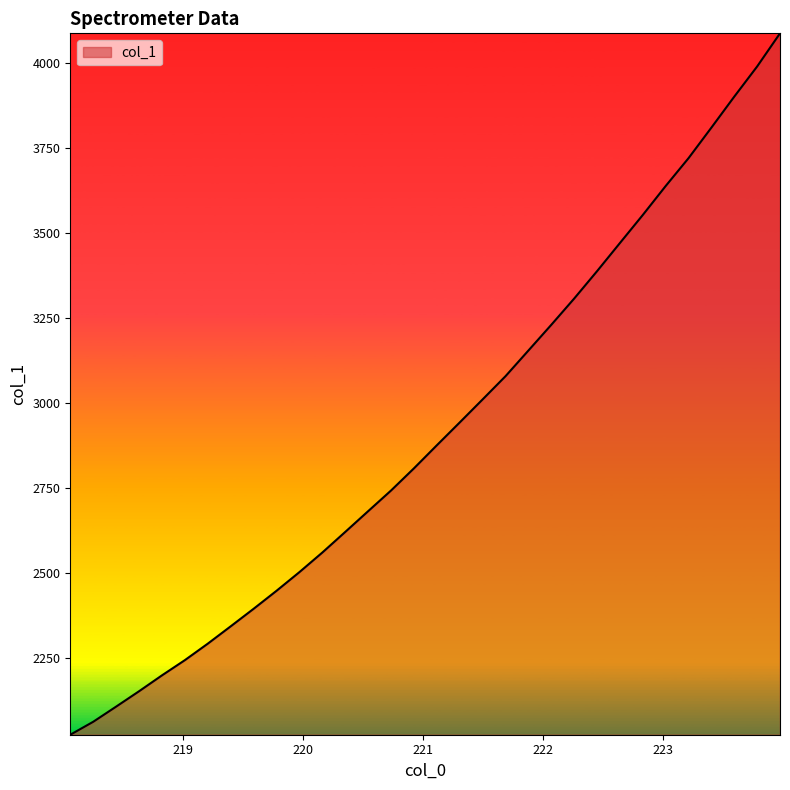

How many series are shown in this chart?

1